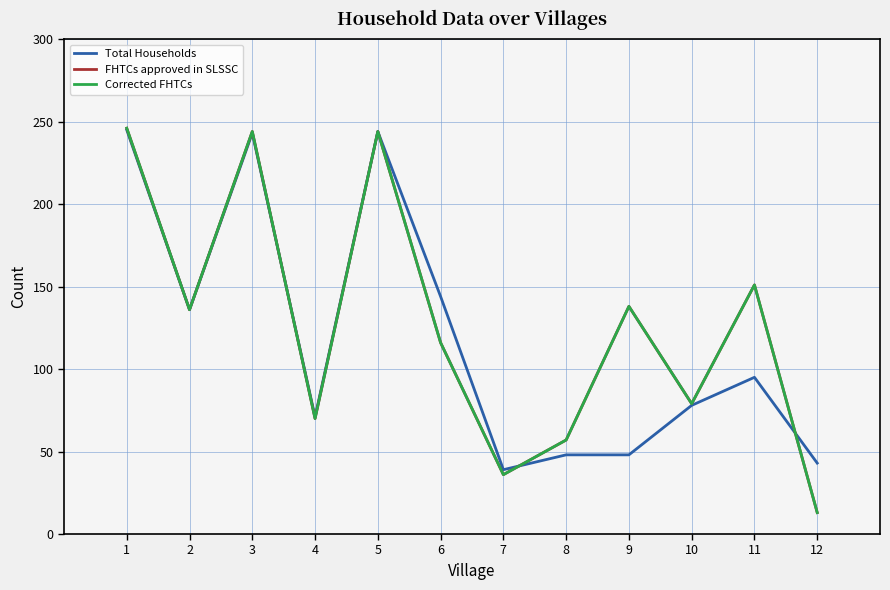

Does the chart have visible grid lines?

Yes